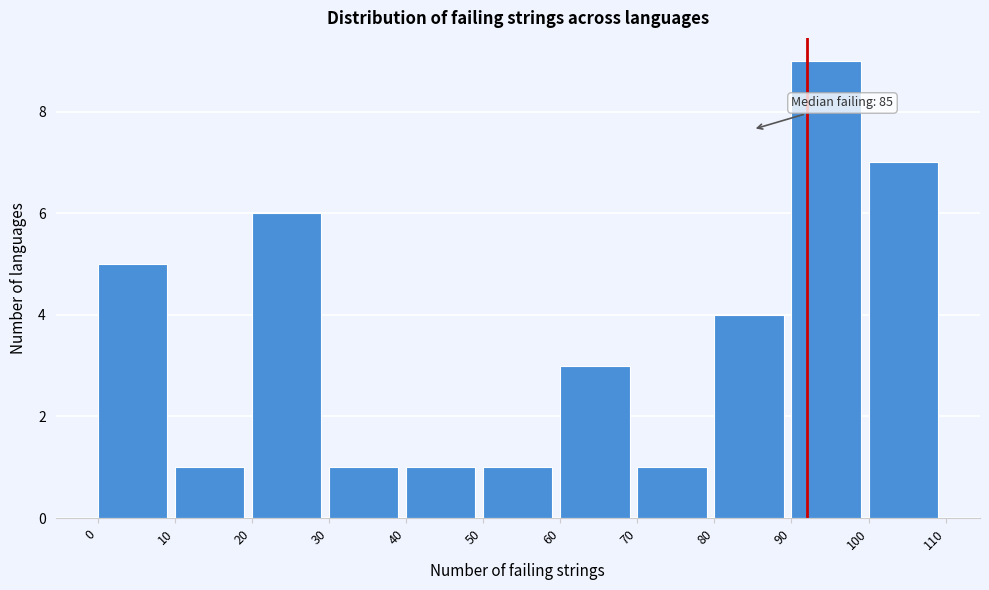

Which range on the x-axis has the tallest bar?

90 to 100